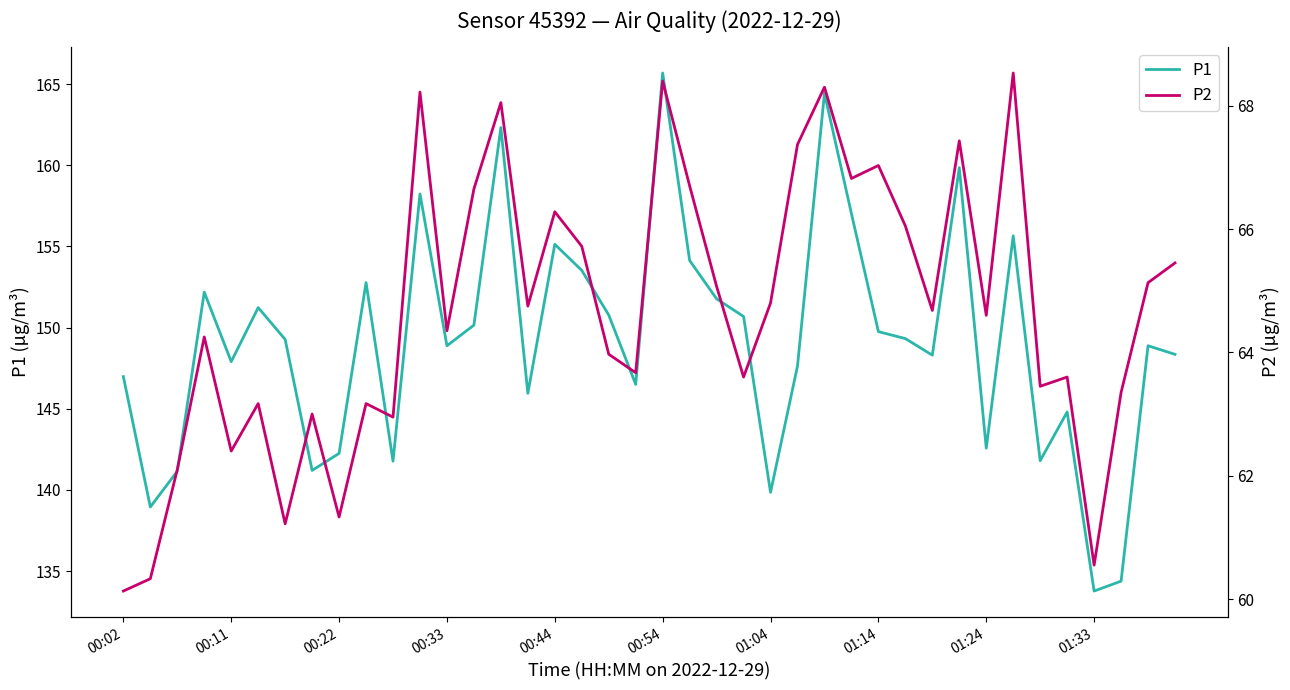

True or false: P2 and P1 intersect in this chart.

False